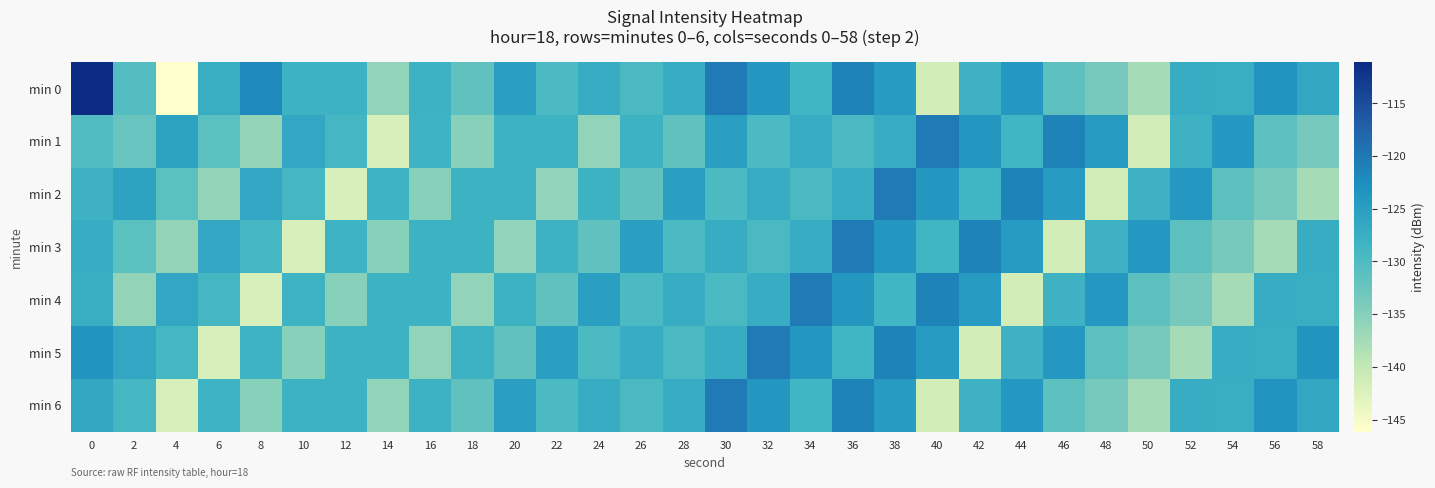

How many series are shown in this chart?

7